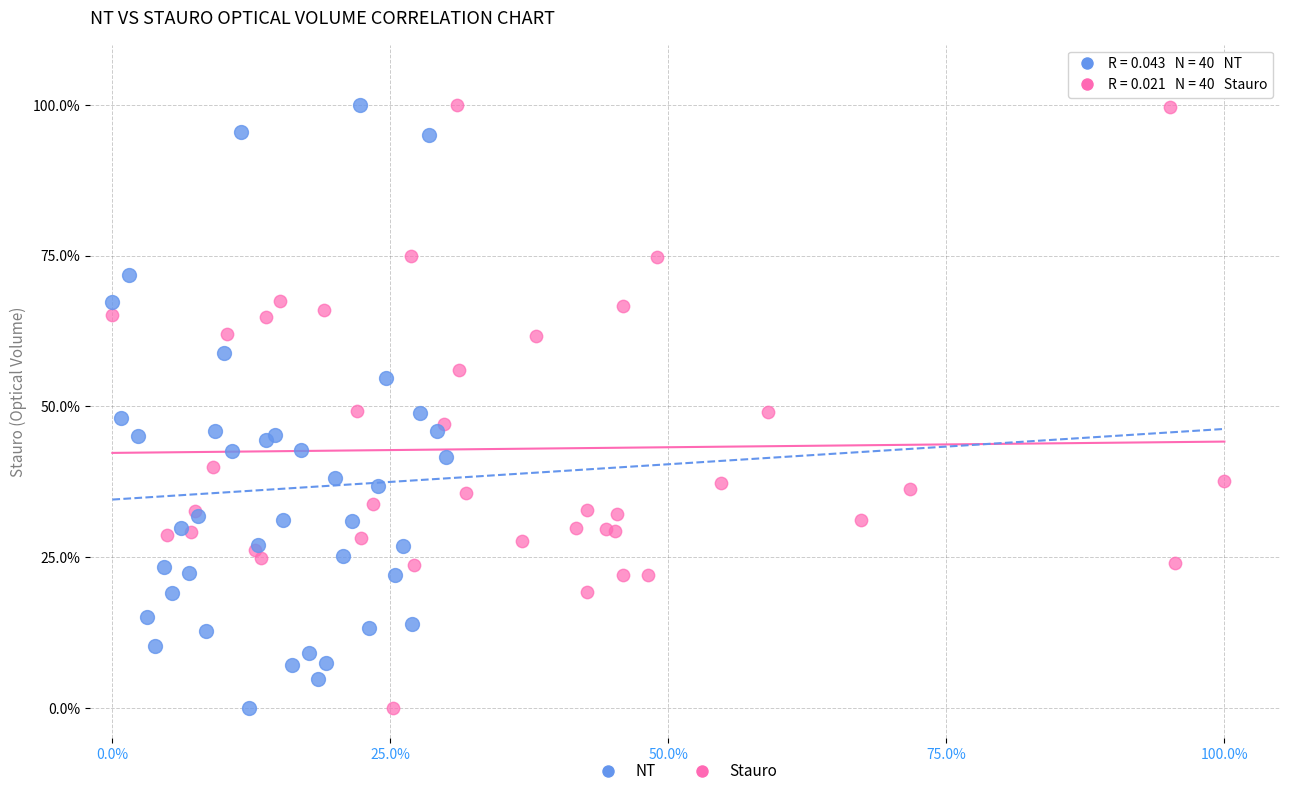

What are all the series names shown in the legend?

NT, Stauro